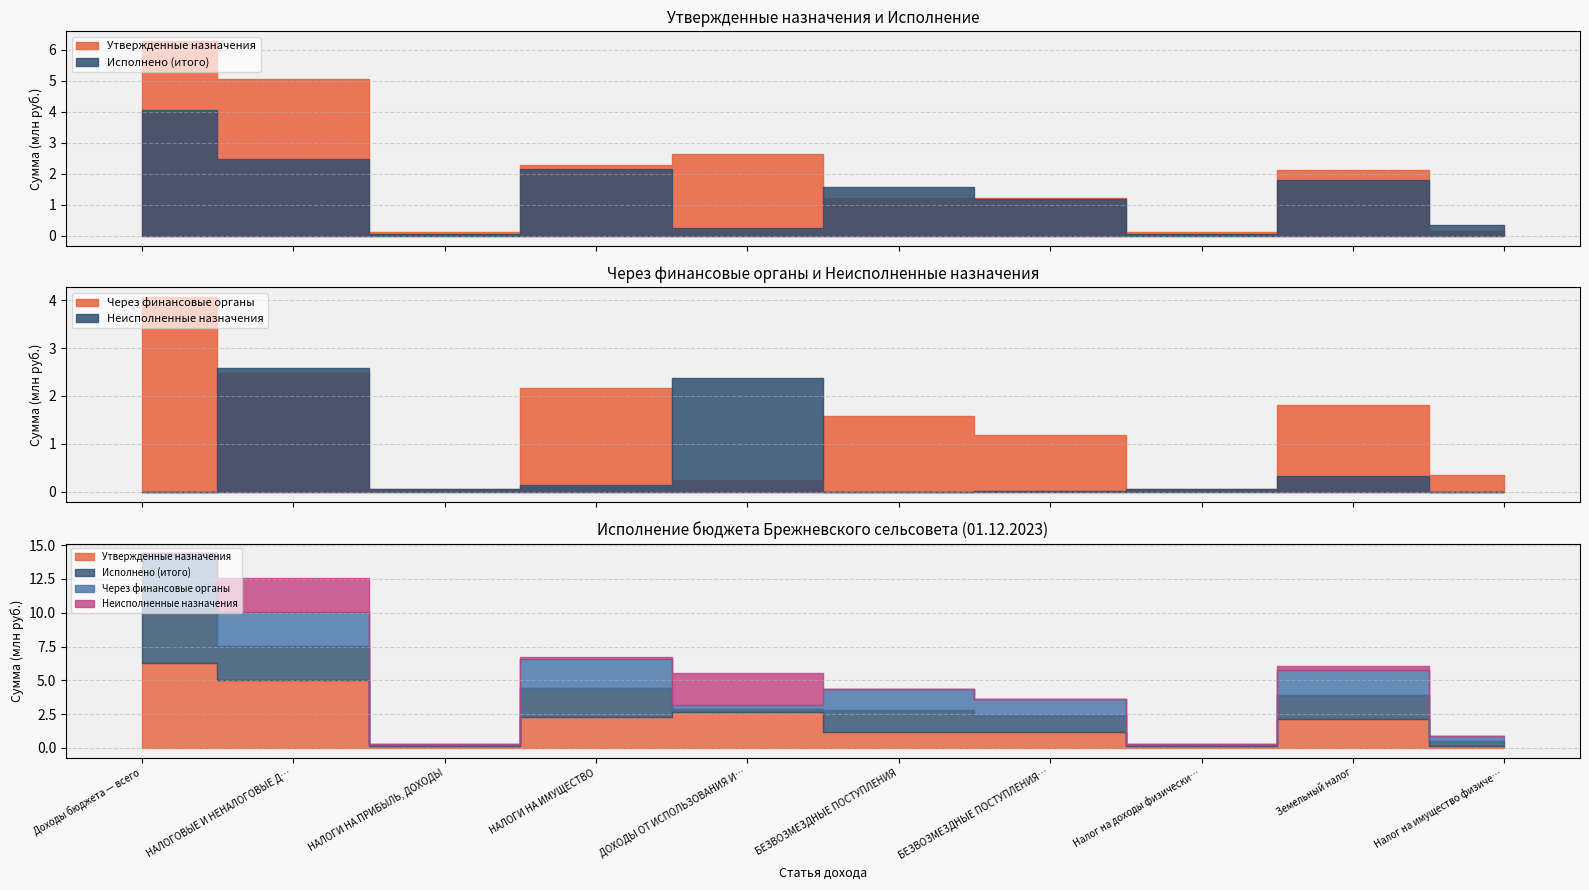

Rank the series at Доходы бюджета — всего from lowest to highest value.

Неисполненные назначения, Исполнено (итого), Через финансовые органы, Утвержденные назначения